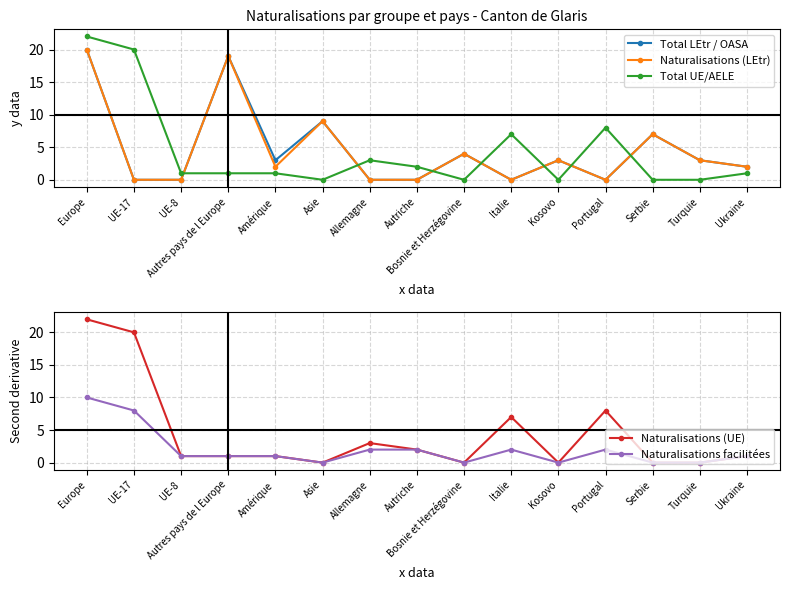

How many intersections are there between Total LEtr / OASA and Naturalisations facilitées?

8